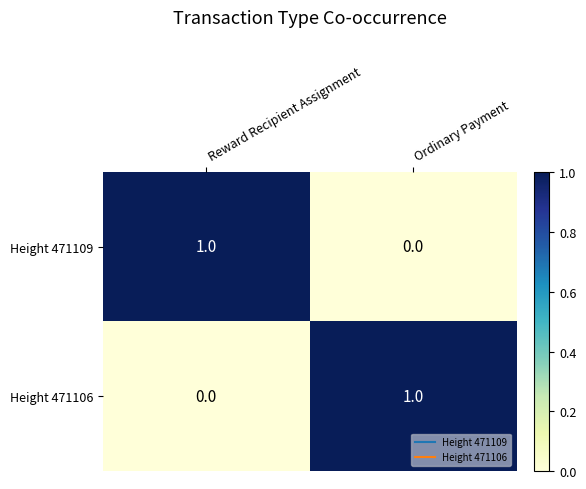

Is it true that Height 471106 equals 0 at Reward Recipient Assignment?

True